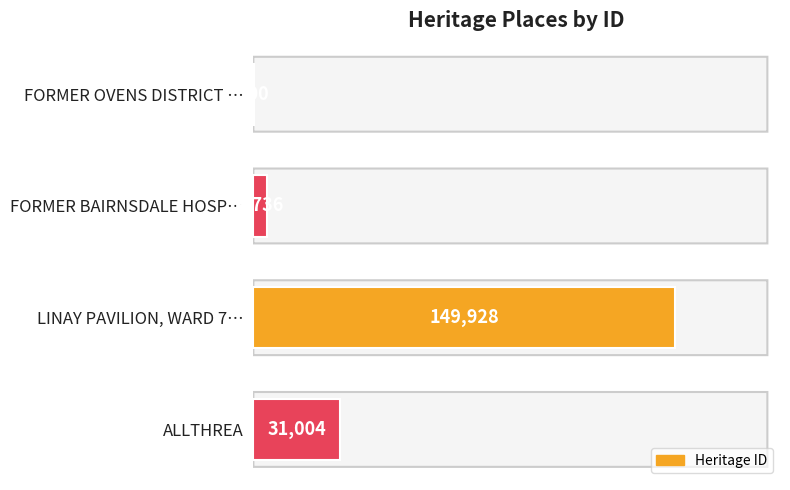

Which category has the highest value across all series?

LINAY PAVILION, WARD 7…